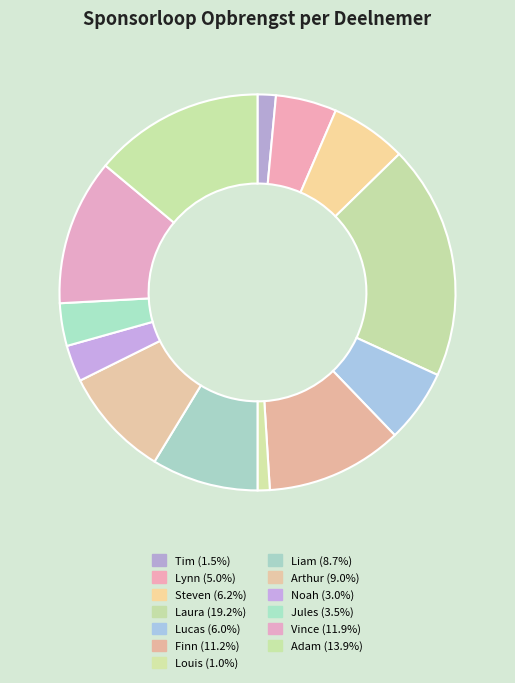

How many segments does this pie chart have?

13